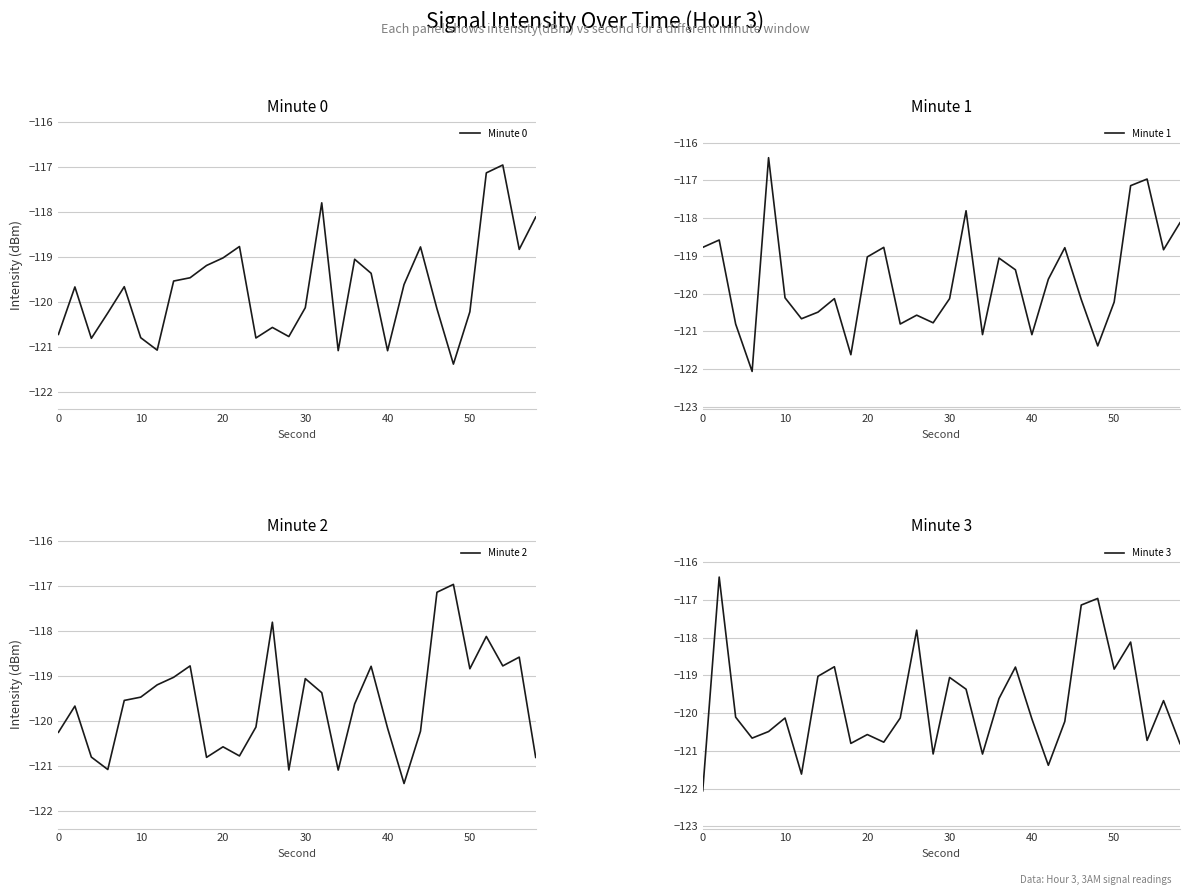

Reading left to right, transcribe all the data shown in this chart.

Minute 0: -120.7	-119.7	-120.8	-120.2	-119.7	-120.8	-121.1	-119.5	-119.5	-119.2	-119.0	-118.8	-120.8	-120.6	-120.8	-120.1	-117.8	-121.1	-119.1	-119.4	-121.1	-119.6	-118.8	-120.2	-121.4	-120.2	-117.1	-117.0	-118.8	-118.1
Minute 1: -118.8	-118.6	-120.8	-122.1	-116.4	-120.1	-120.7	-120.5	-120.1	-121.6	-119.0	-118.8	-120.8	-120.6	-120.8	-120.1	-117.8	-121.1	-119.1	-119.4	-121.1	-119.6	-118.8	-120.2	-121.4	-120.2	-117.1	-117.0	-118.8	-118.1
Minute 2: -120.2	-119.7	-120.8	-121.1	-119.5	-119.5	-119.2	-119.0	-118.8	-120.8	-120.6	-120.8	-120.1	-117.8	-121.1	-119.1	-119.4	-121.1	-119.6	-118.8	-120.2	-121.4	-120.2	-117.1	-117.0	-118.8	-118.1	-118.8	-118.6	-120.8
Minute 3: -122.1	-116.4	-120.1	-120.7	-120.5	-120.1	-121.6	-119.0	-118.8	-120.8	-120.6	-120.8	-120.1	-117.8	-121.1	-119.1	-119.4	-121.1	-119.6	-118.8	-120.2	-121.4	-120.2	-117.1	-117.0	-118.8	-118.1	-120.7	-119.7	-120.8